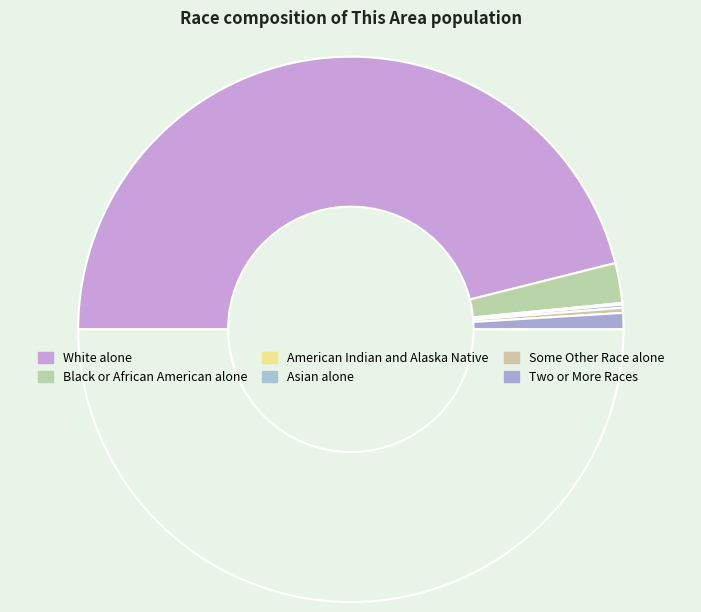

Count the number of slices in the pie.

7